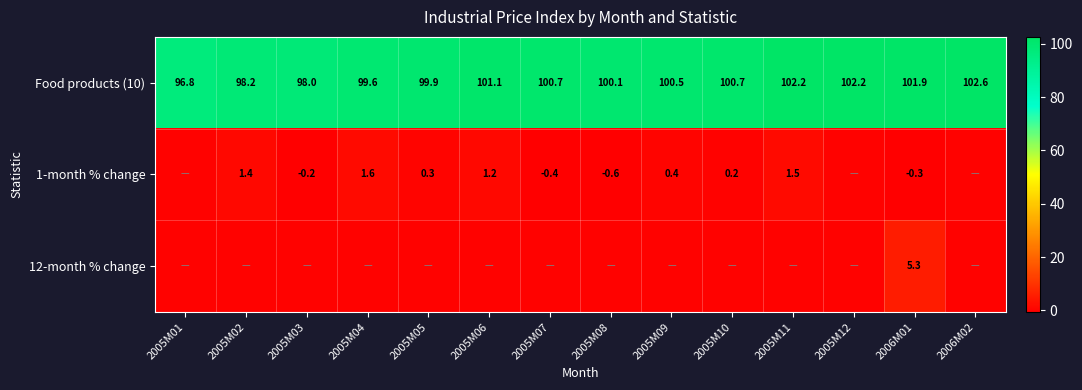

Where is Food products (10) nearest to the value 99?

2005M04